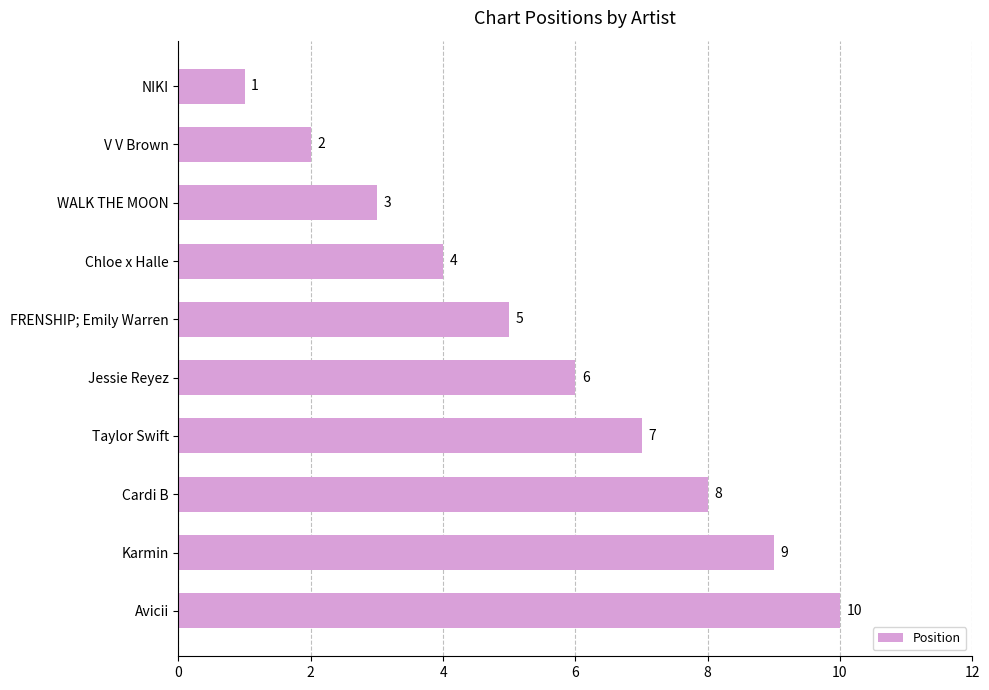

What is the label of the 3rd bar from the top?

WALK THE MOON